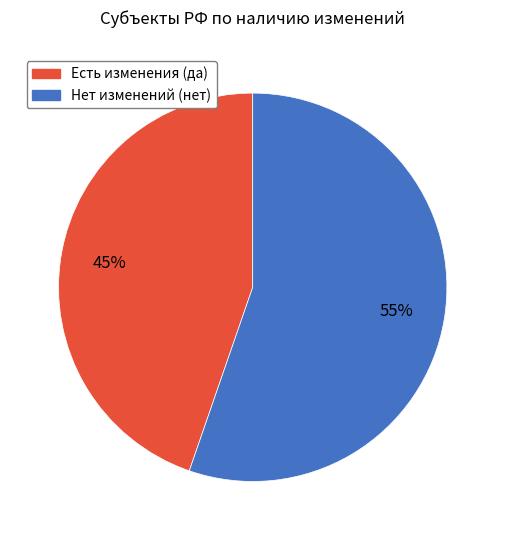

Does any single category account for the majority?

Yes